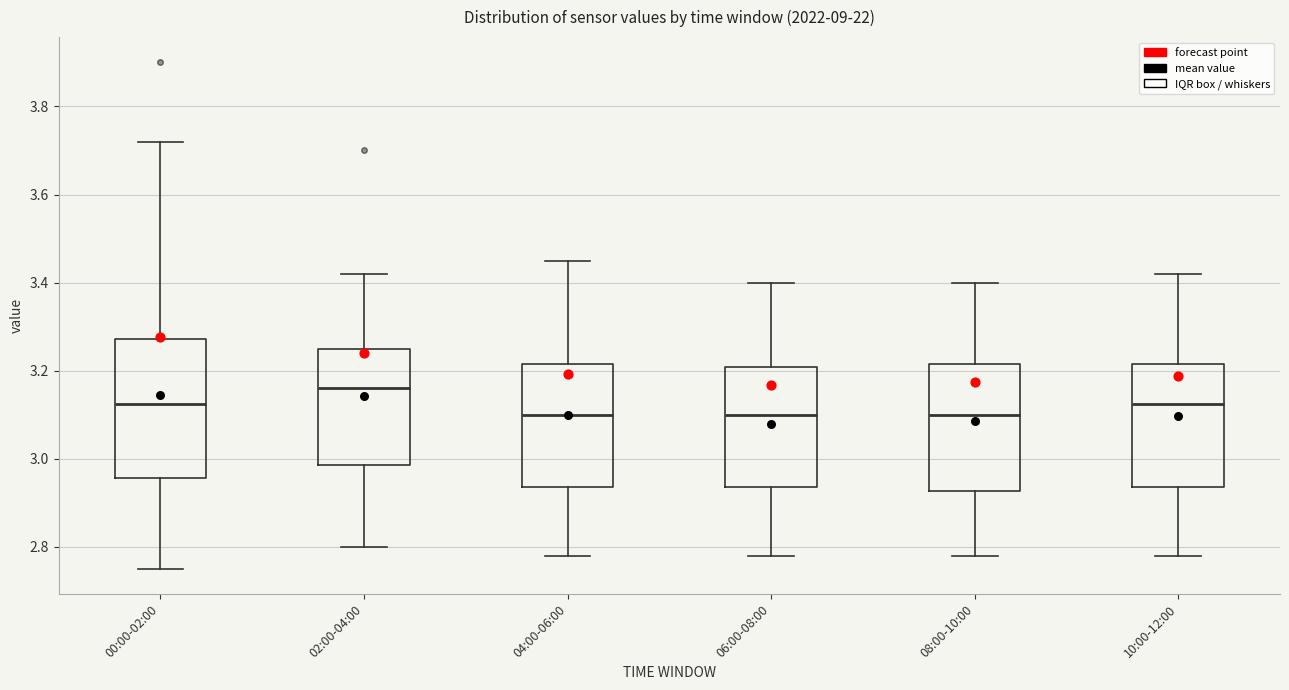

Comparing the boxes themselves (not the whiskers), which one is the tallest?

00:00-02:00